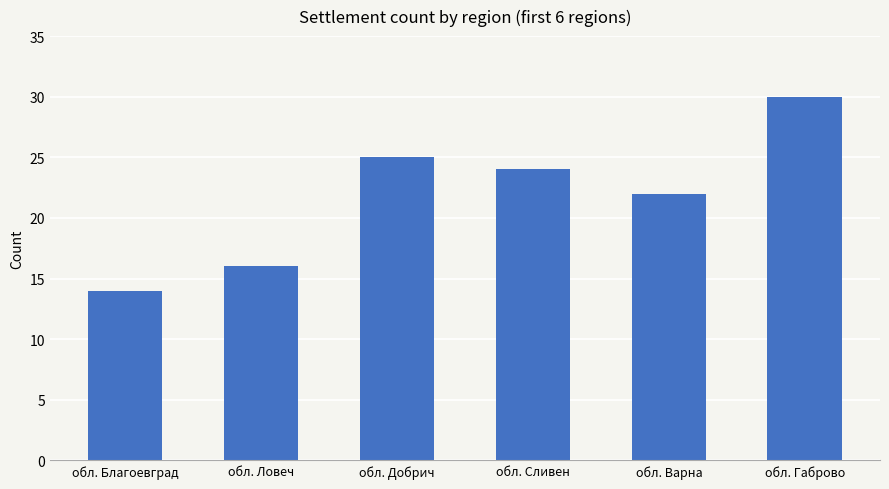

Rank the categories by value from lowest to highest.

обл. Благоевград, обл. Ловеч, обл. Варна, обл. Сливен, обл. Добрич, обл. Габрово